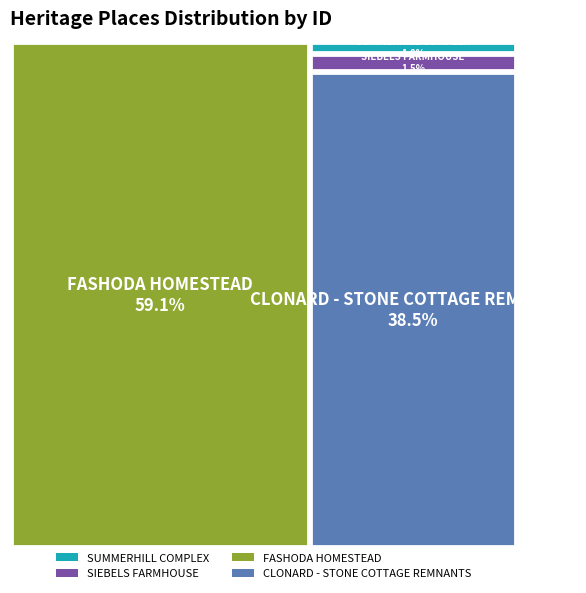

What percentage is the CLONARD - STONE COTTAGE REMNANTS slice, to the nearest percent?

38%